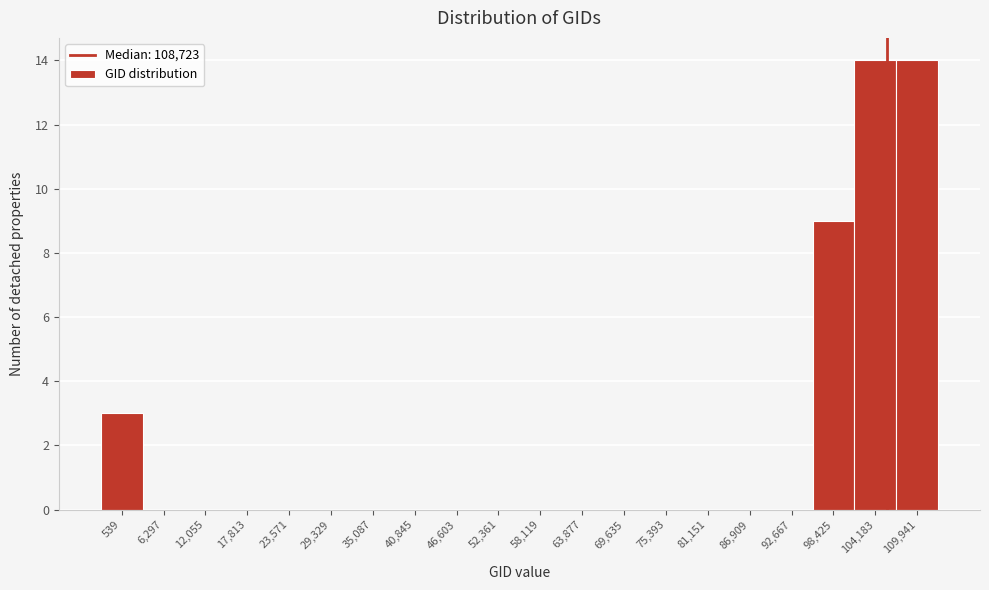

Reading left to right, list all the values displayed in this chart.

539=3	6,297=0	12,055=0	17,813=0	23,571=0	29,329=0	35,087=0	40,845=0	46,603=0	52,361=0	58,119=0	63,877=0	69,635=0	75,393=0	81,151=0	86,909=0	92,667=0	98,425=9	104,183=14	109,941=14